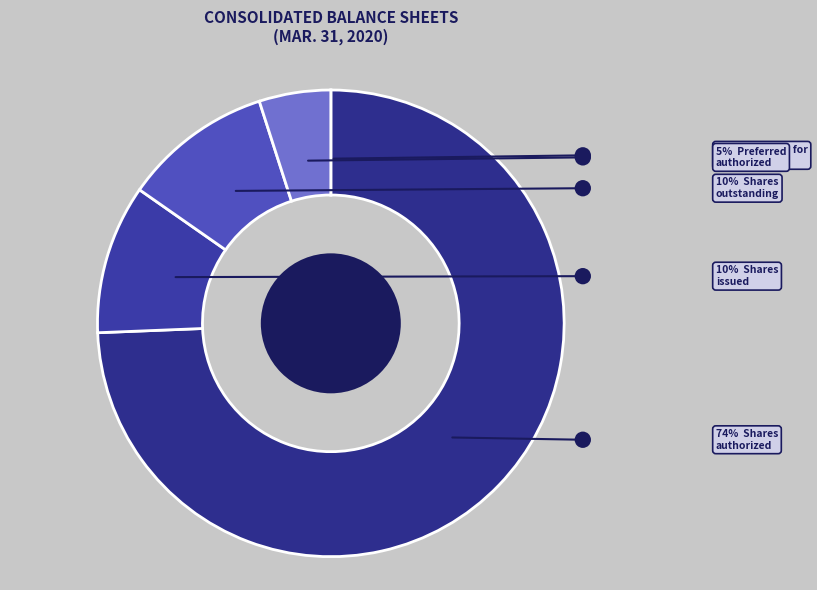

Which category has the smallest portion of the pie?

Allowance for loan losses